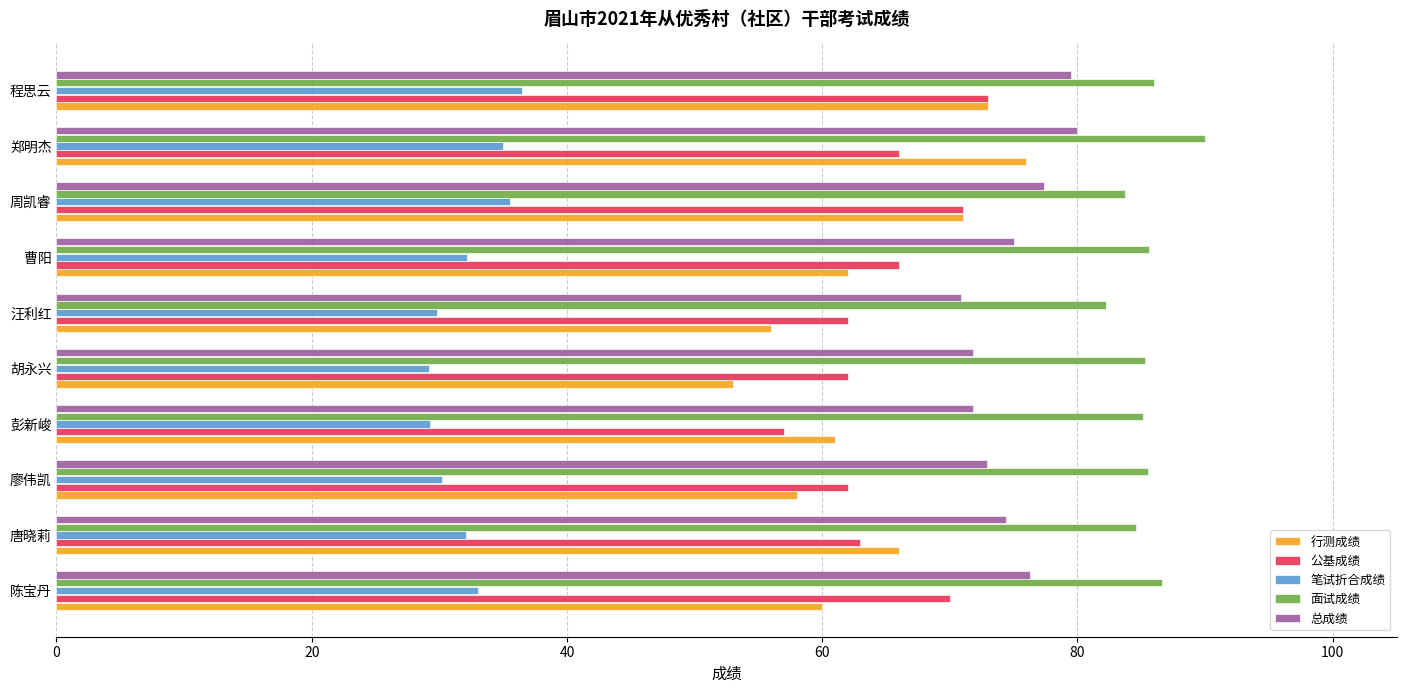

What is the approximate value of 笔试折合成绩 at 陈宝丹?

33.0